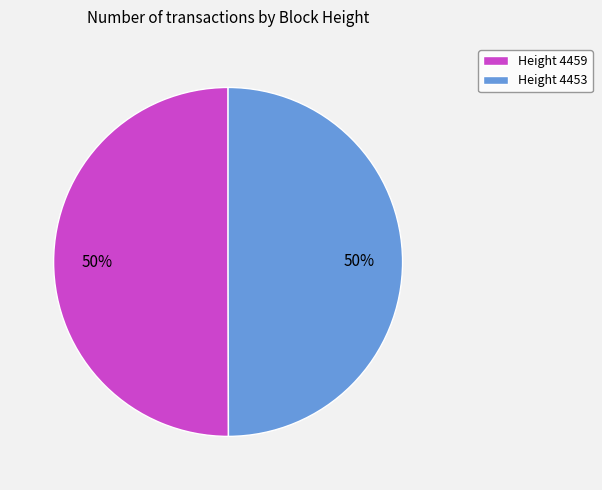

What percentage is the Height 4459 slice, to the nearest percent?

50%